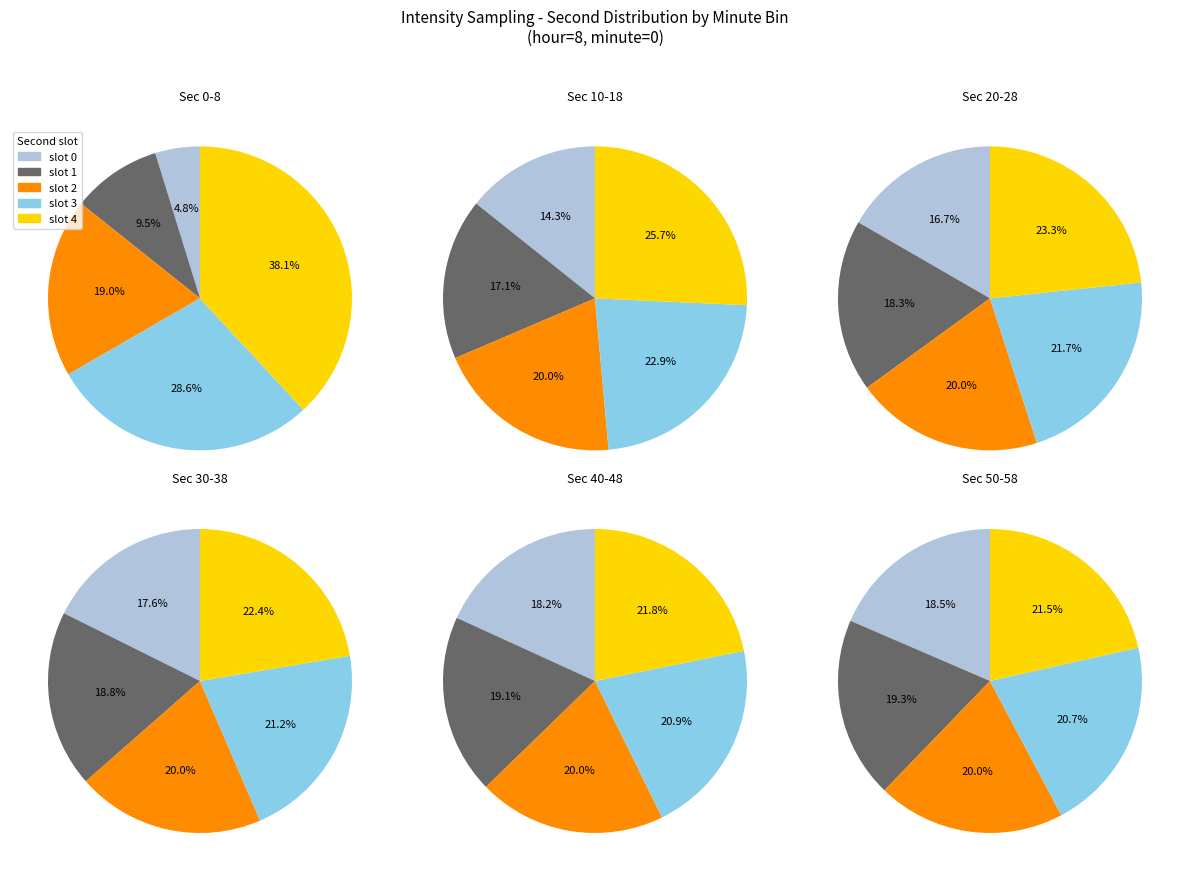

Do 9 and 27 together represent more than half of the pie?

No